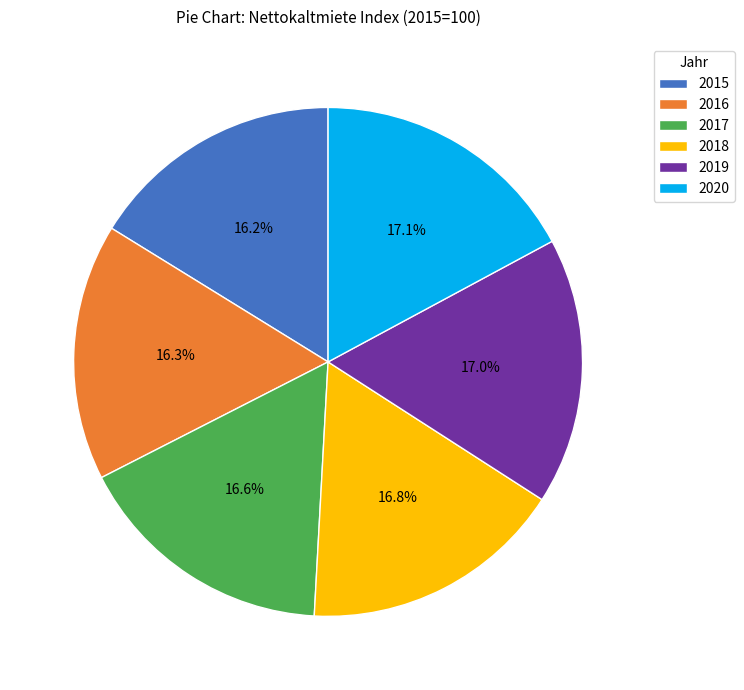

How many slices are in this pie chart?

6